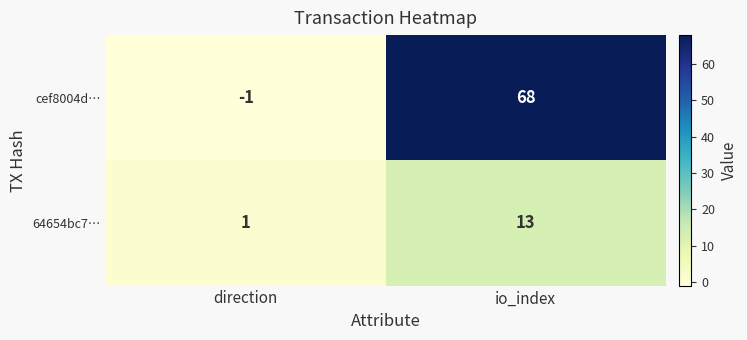

Which category has the highest value in the cef8004d… series?

io_index